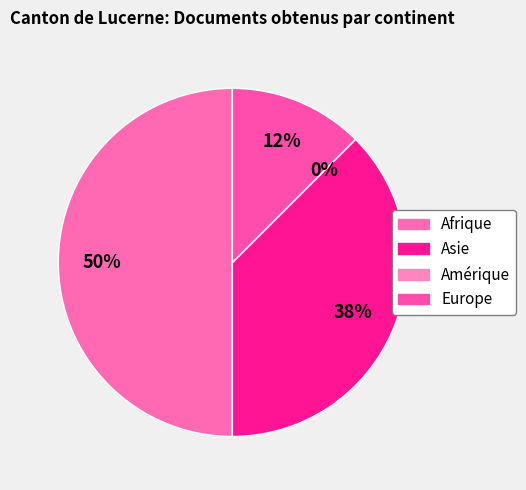

Is it true that Europe is 26% of the pie?

False